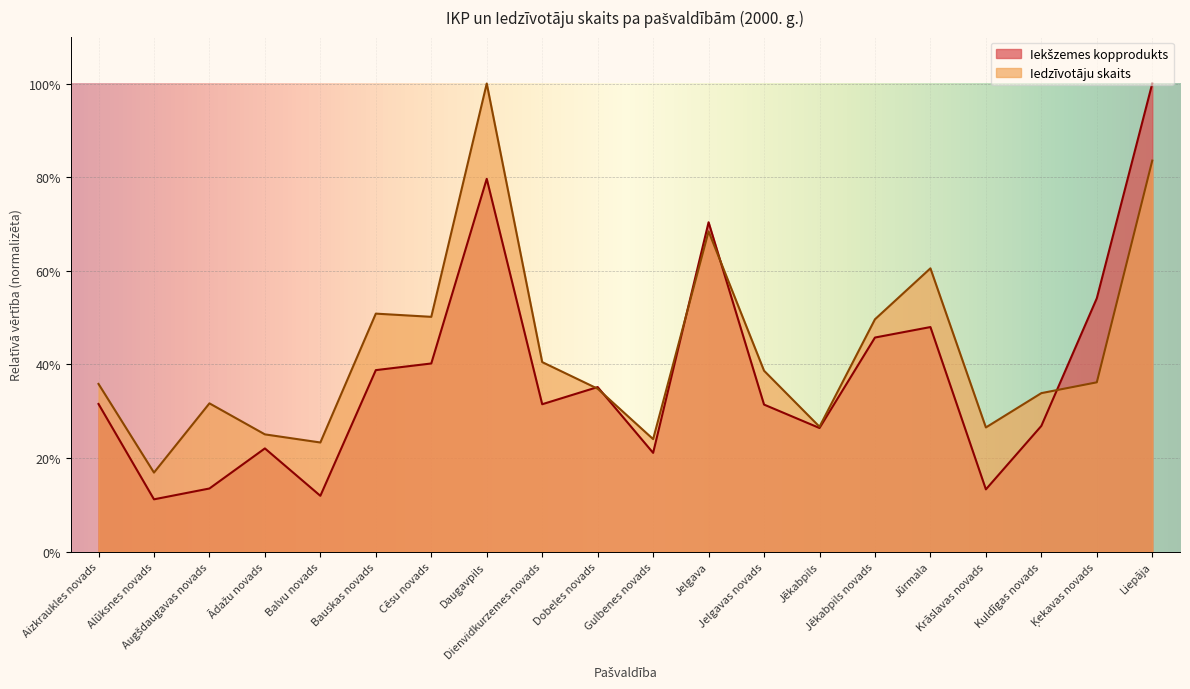

What is the spread (max minus min) of values at Bauskas novads?

0.1